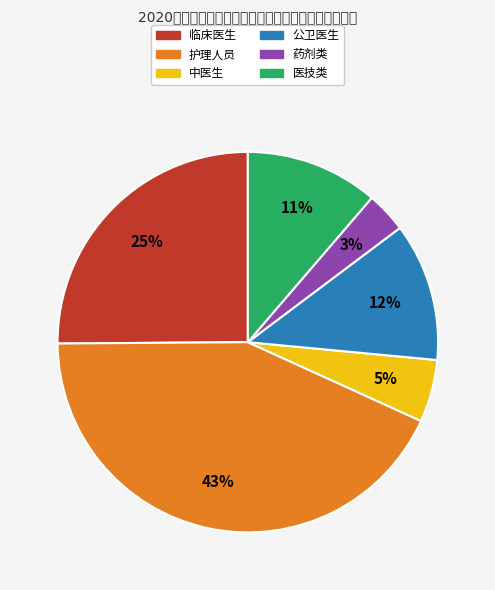

How many segments does this pie chart have?

6